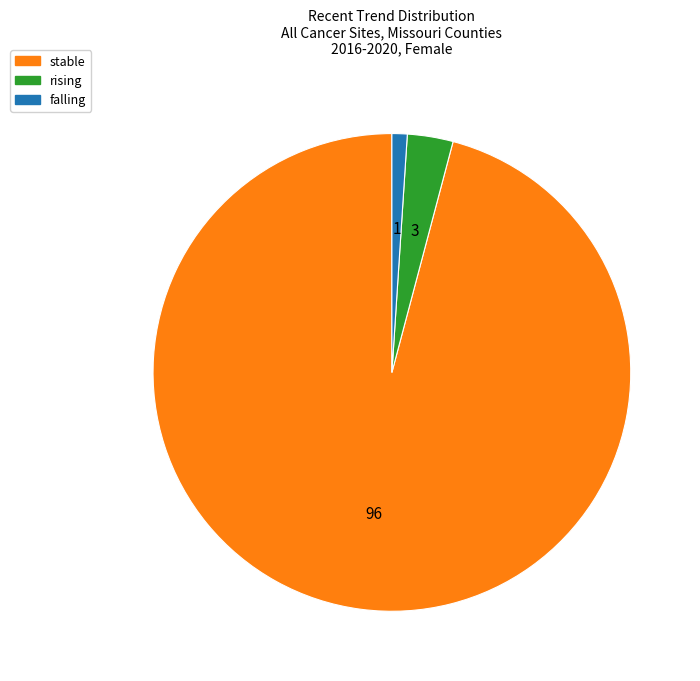

True or false: stable accounts for 96% of the total.

True